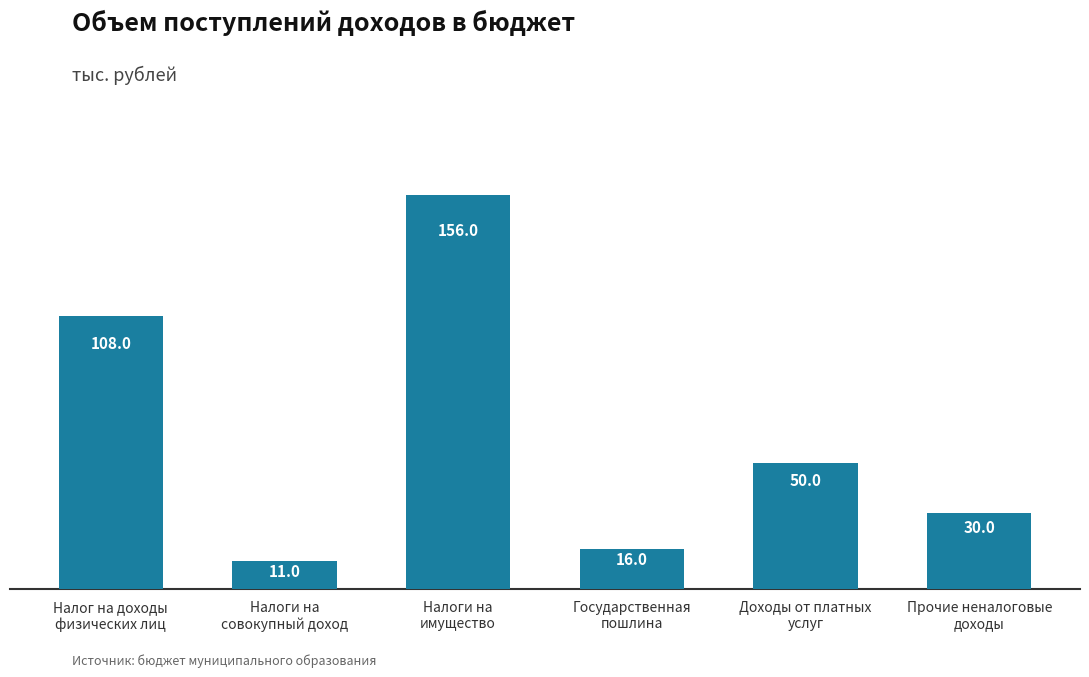

True or false: the data shows 76 at Налоги на
имущество.

False